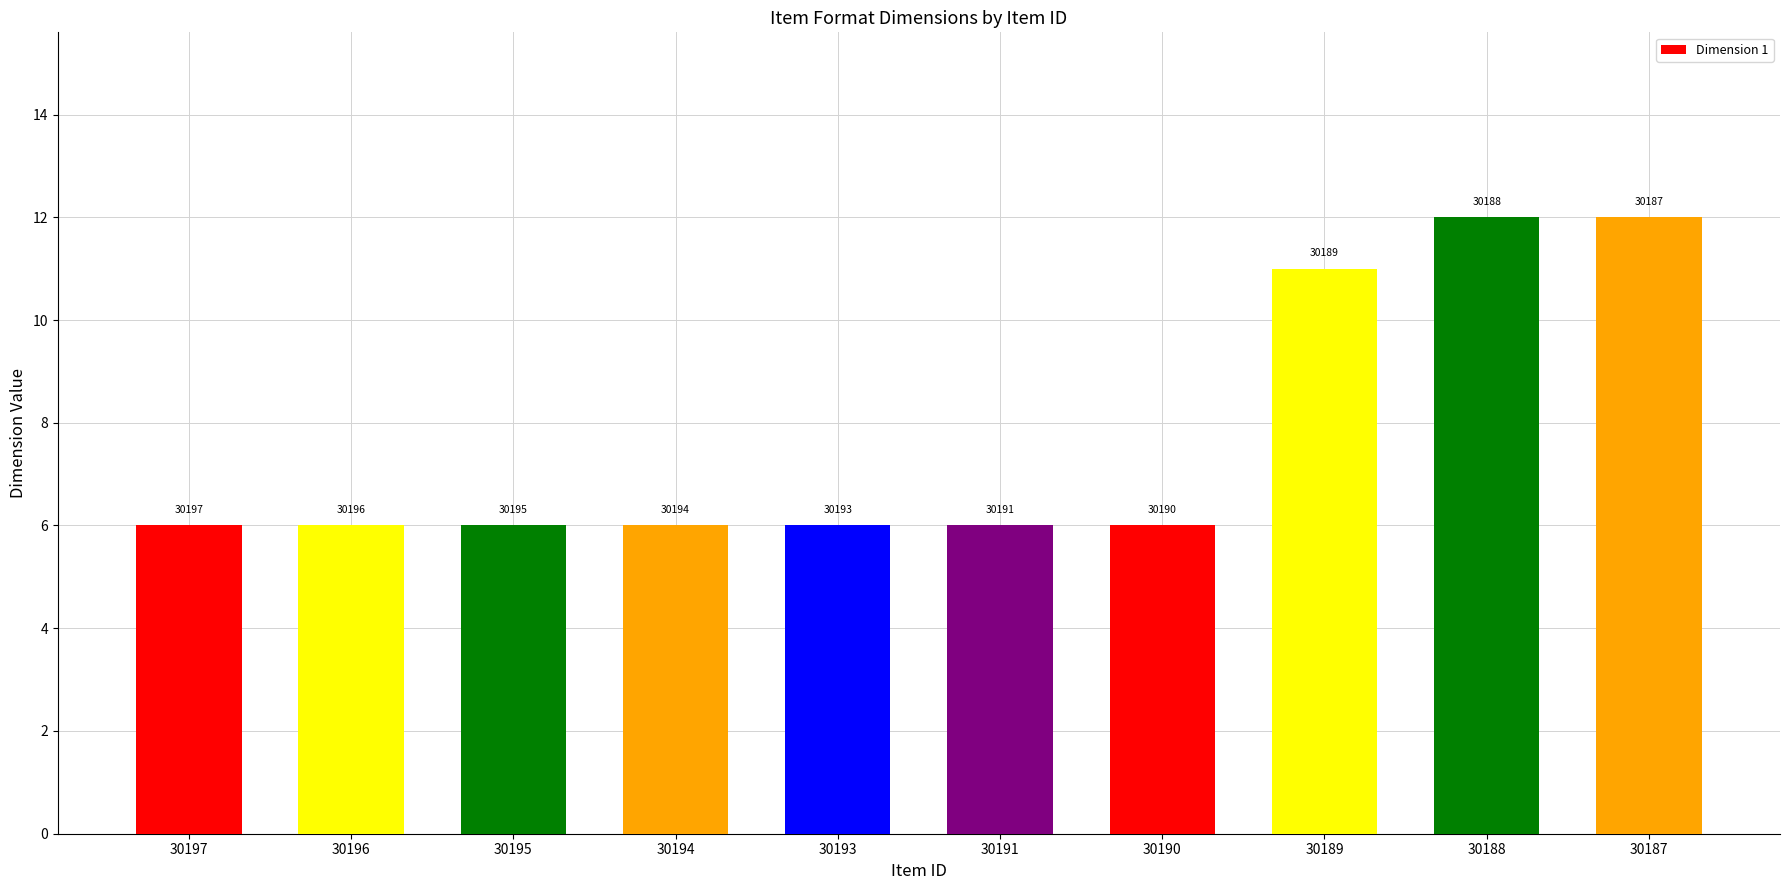

What is the value of the 7th bar from the left?

6